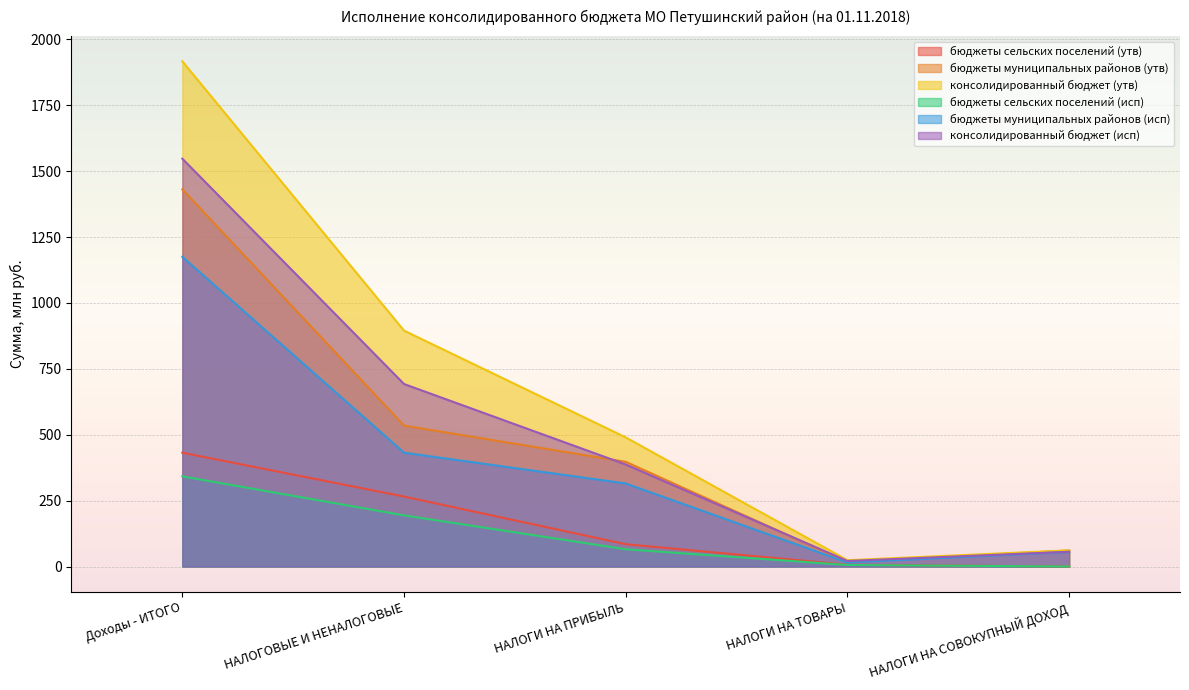

True or false: бюджеты сельских поселений (утв) and бюджеты муниципальных районов (исп) cross at least once.

False